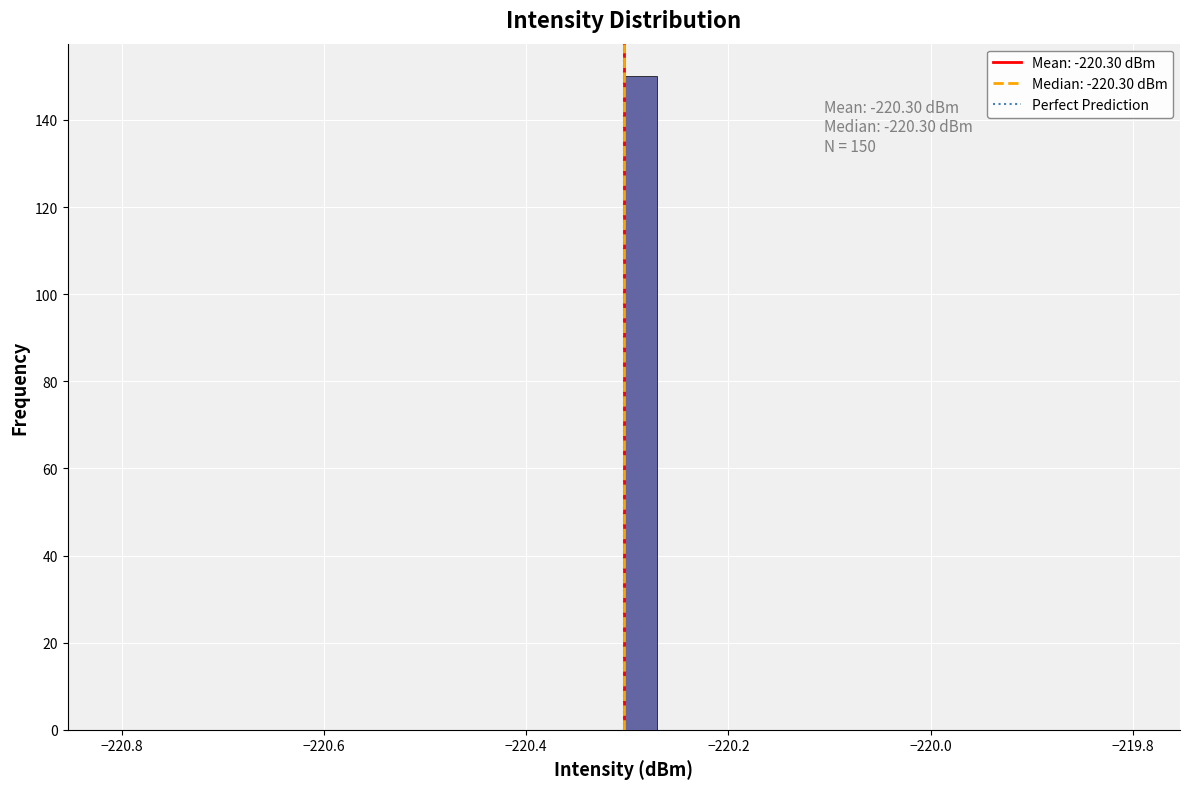

Read against the x-axis, roughly where is the centre of the tallest bar?

-220.28